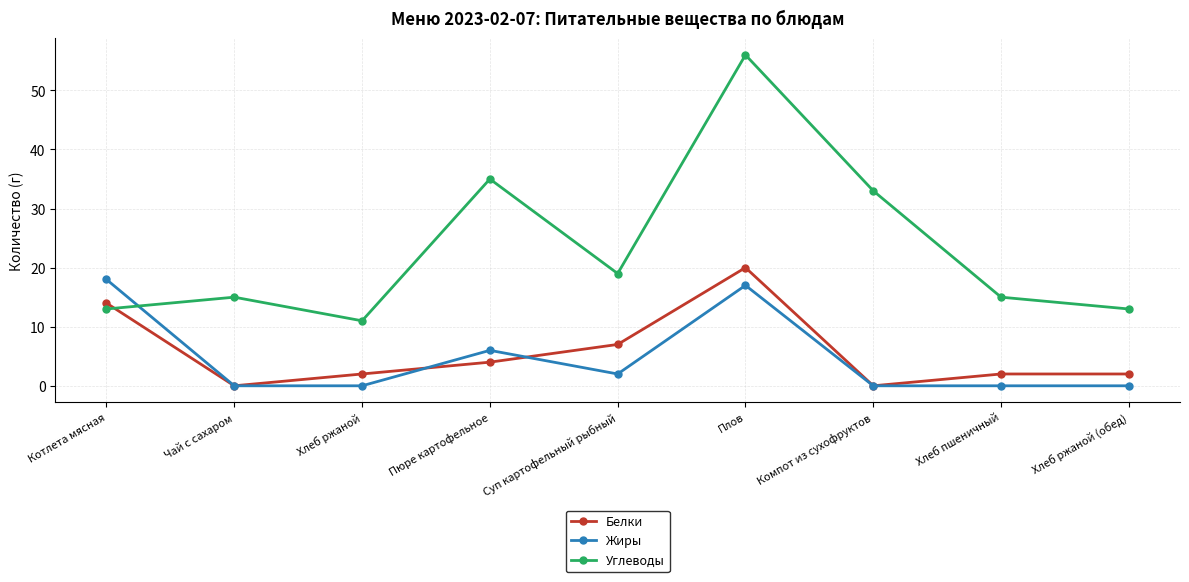

What is the difference between the second highest and minimum values in the Жиры series?

17